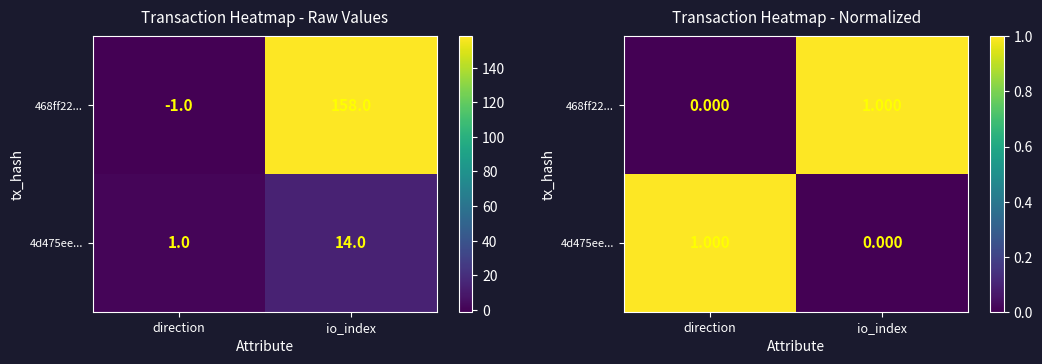

List the series in order of their overall mean, lowest first.

4d475ee..., 468ff22...